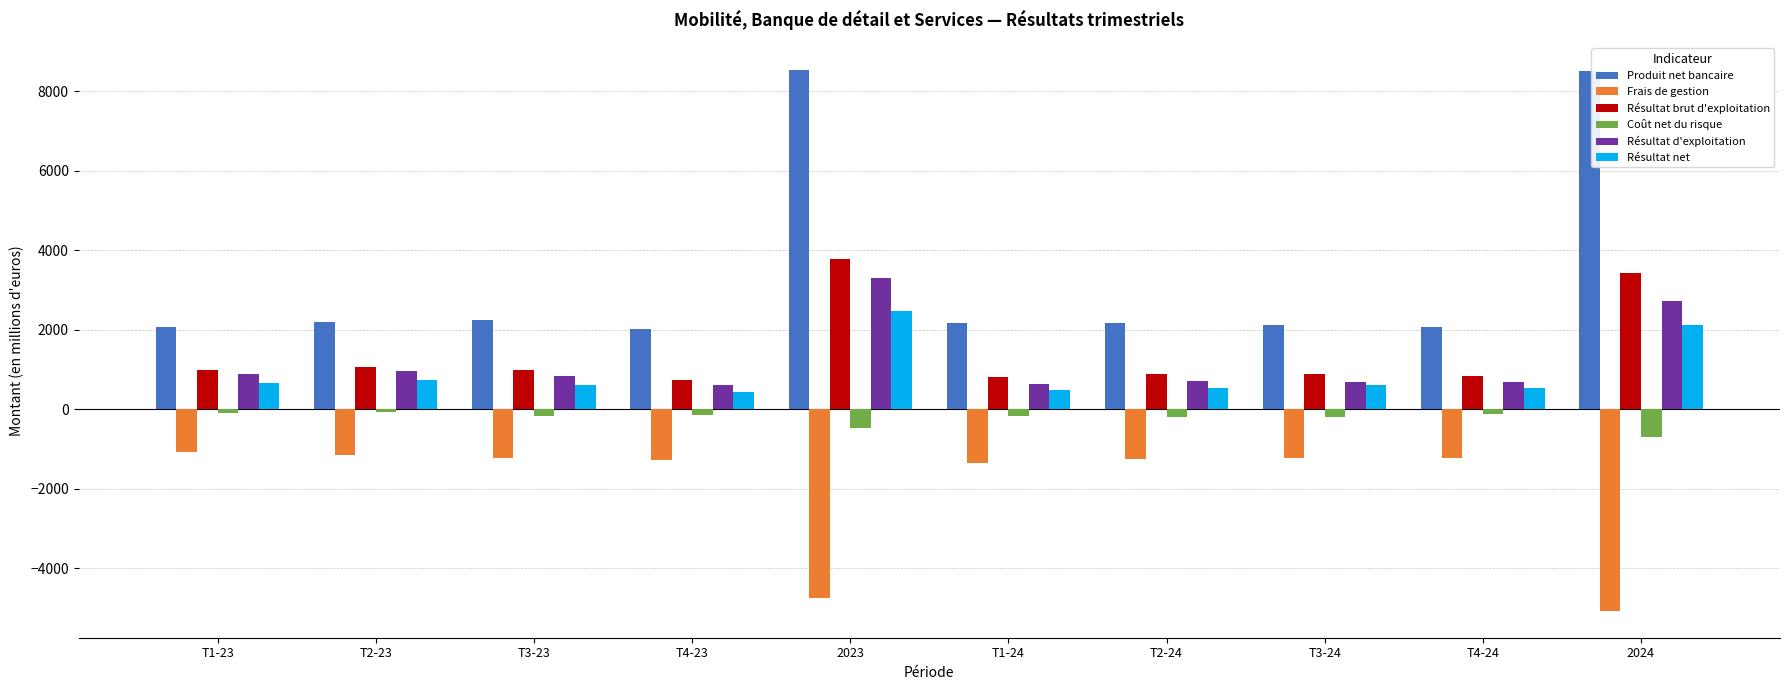

Which series changed the most between T2-23 and 2023?

Produit net bancaire